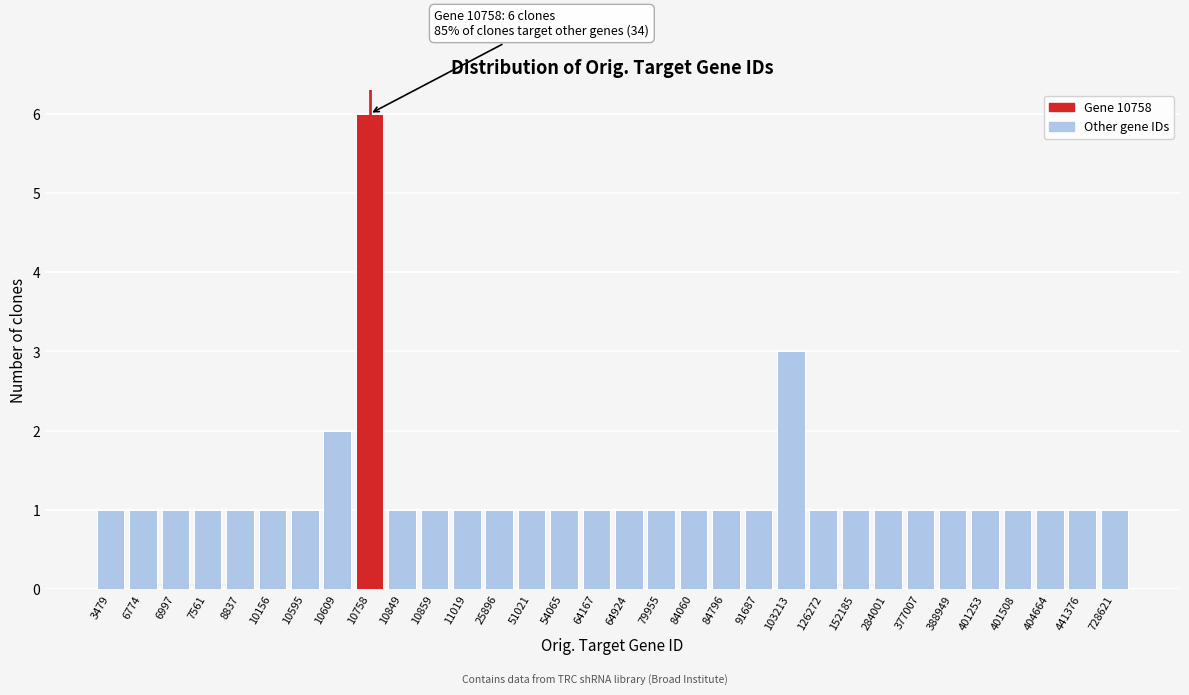

What is the value of the 31st bar from the left?

1